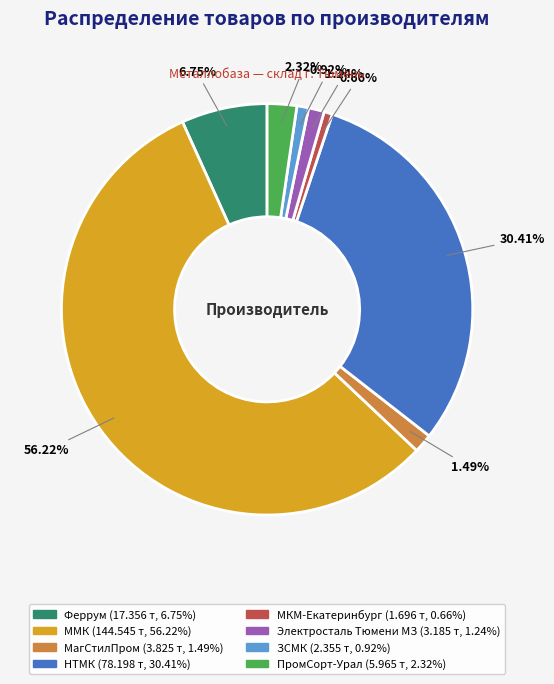

What is the largest slice in the pie chart?

ММК